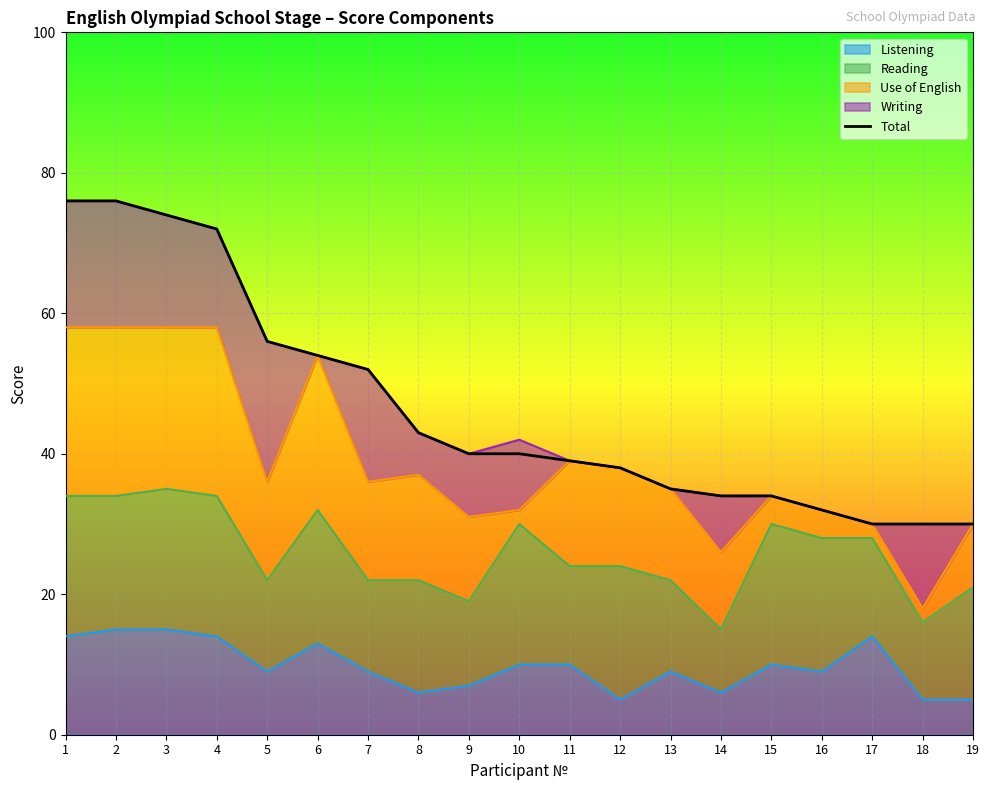

The chart shows a value of 76 at 2. True or false?

True